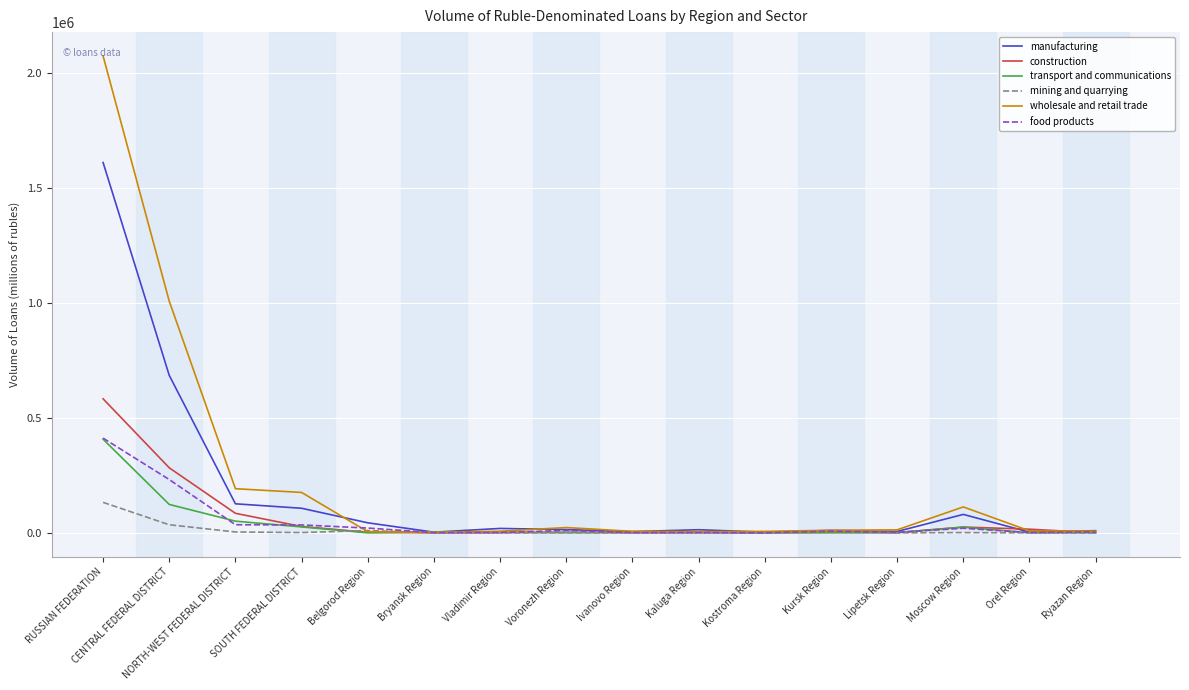

Does the chart have visible grid lines?

Yes